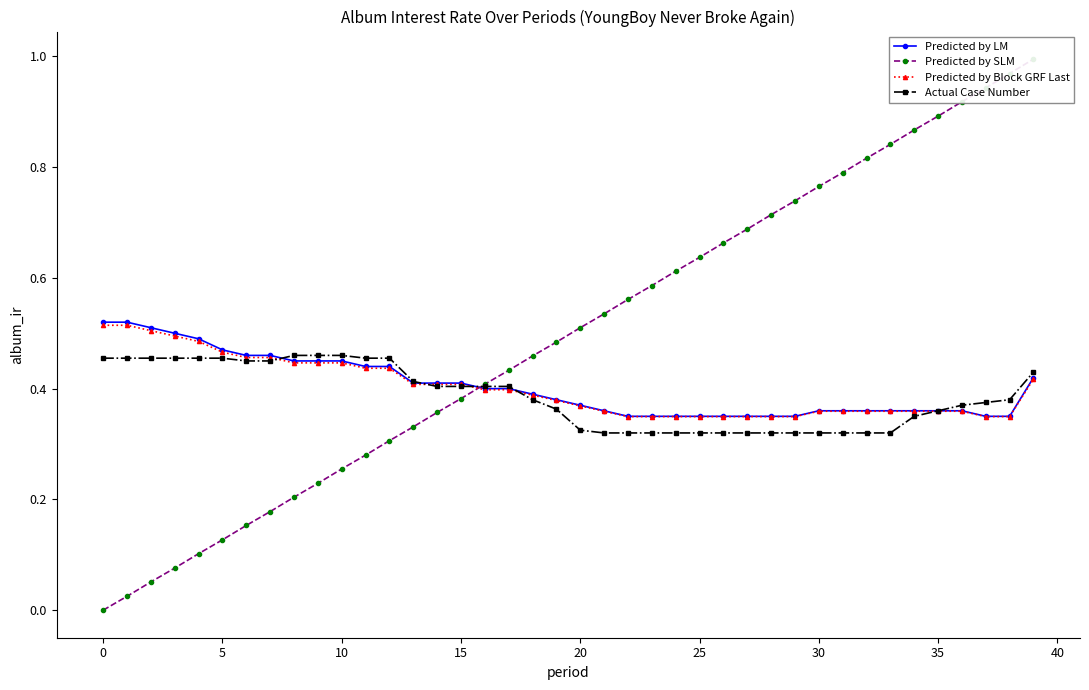

Between 40 and 11, which series saw the biggest shift?

Predicted by SLM